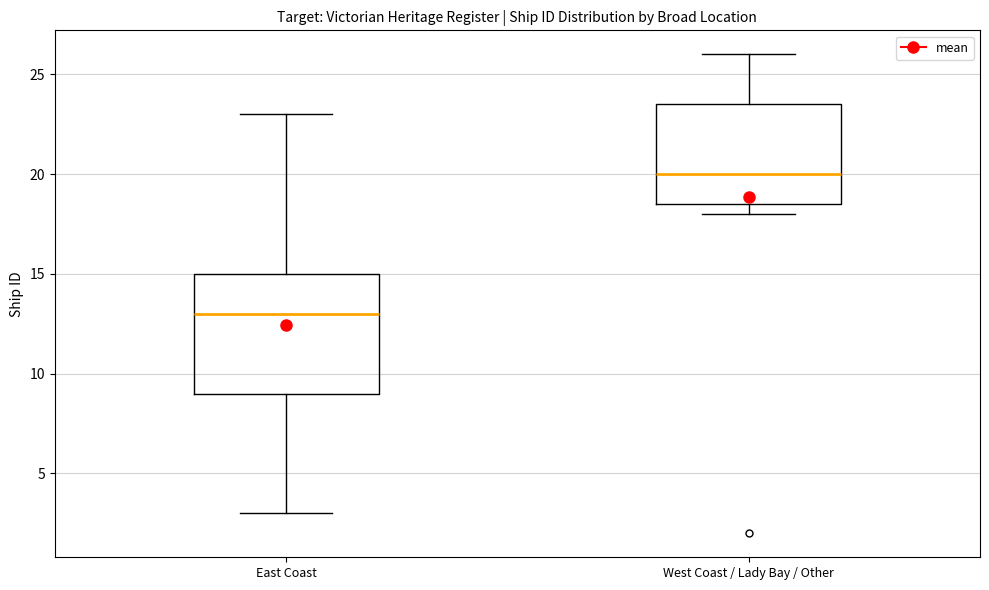

Which box has the highest median line?

West Coast / Lady Bay / Other